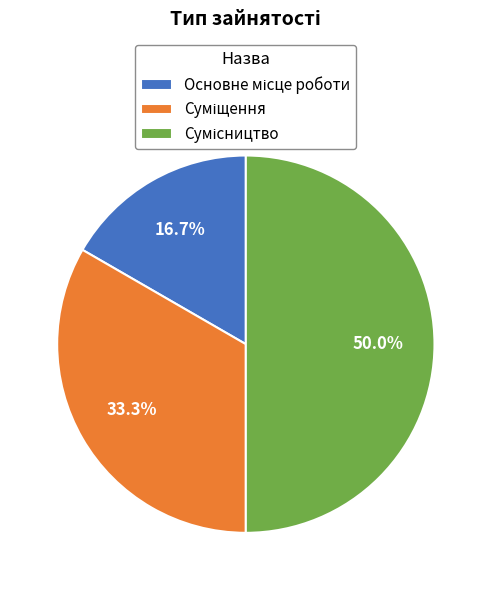

What is the ratio of the value at Суміщення to the value at Основне місце роботи?

2.0